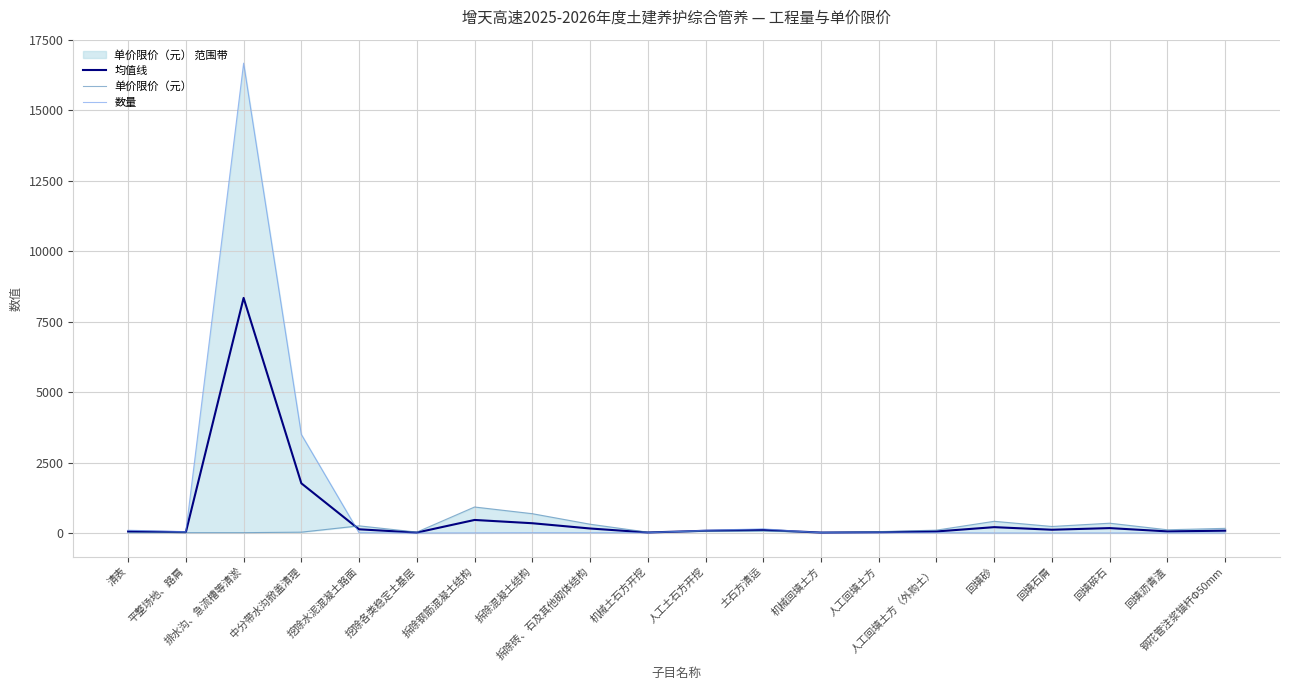

True or false: 单价限价（元） has more than 0 points higher than both neighbors.

True